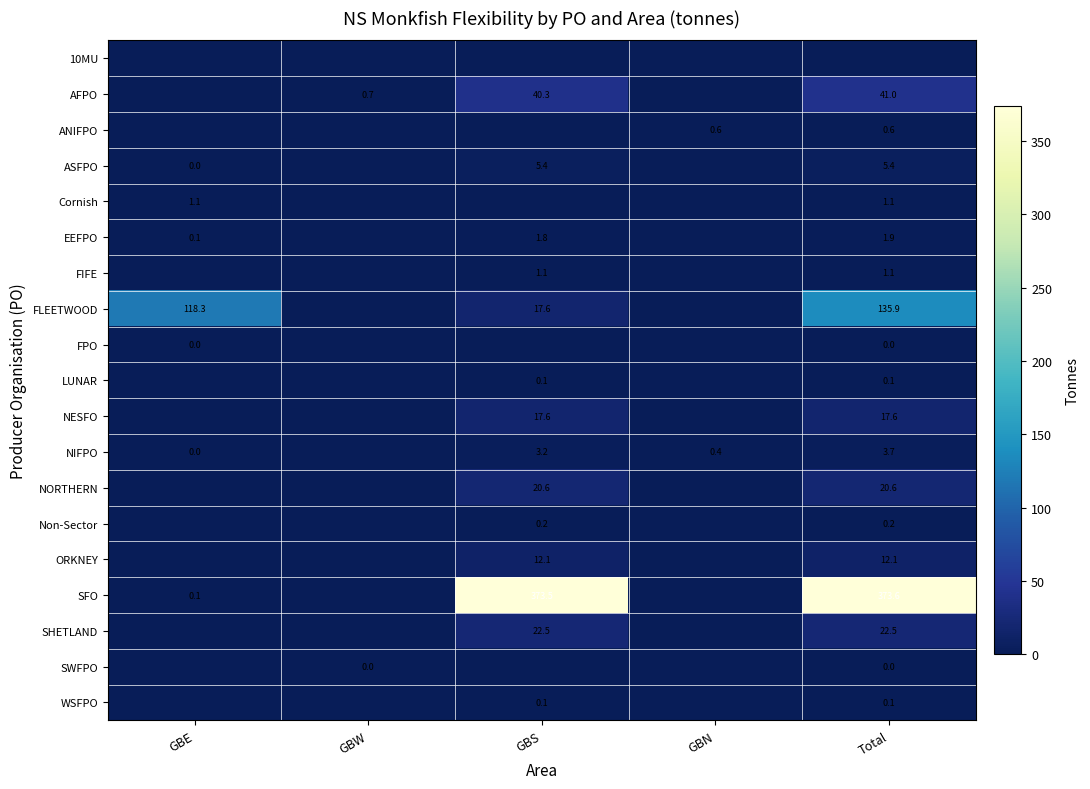

Is the value of SWFPO at GBW greater than the value of ANIFPO at GBN?

No